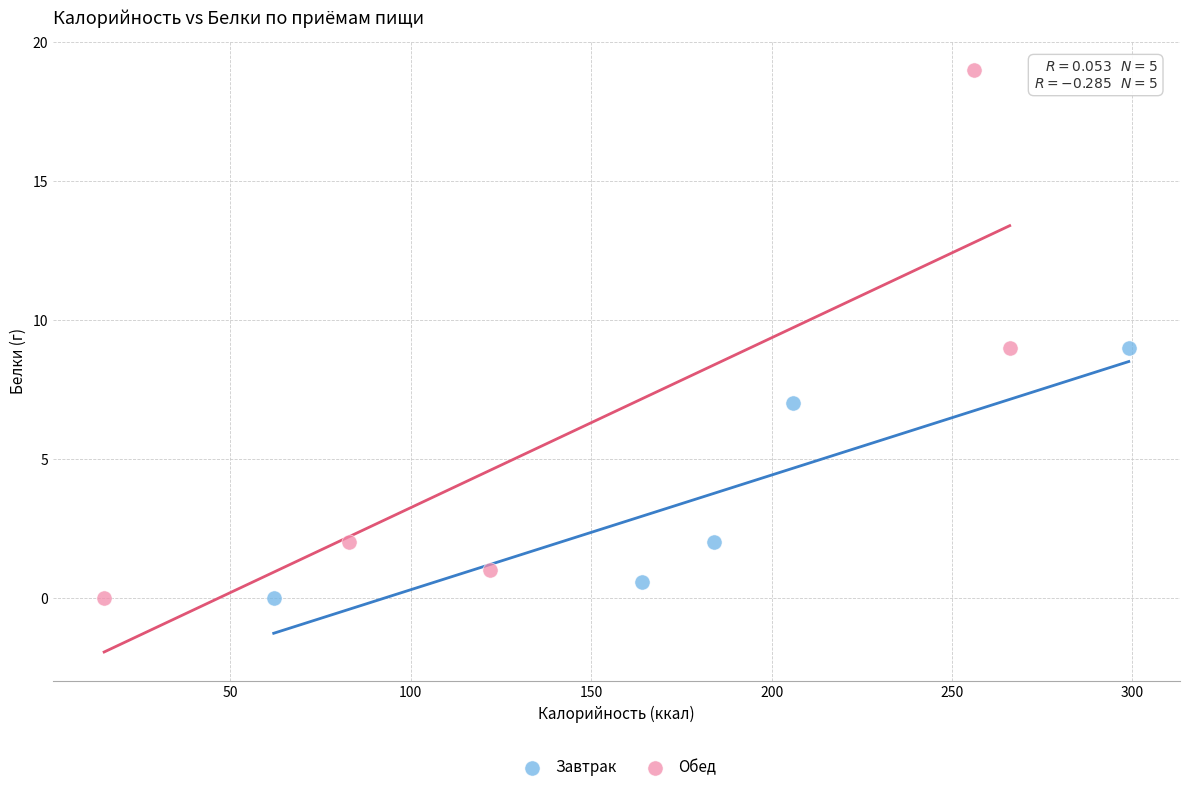

Which series contains the highest Y value?

Обед